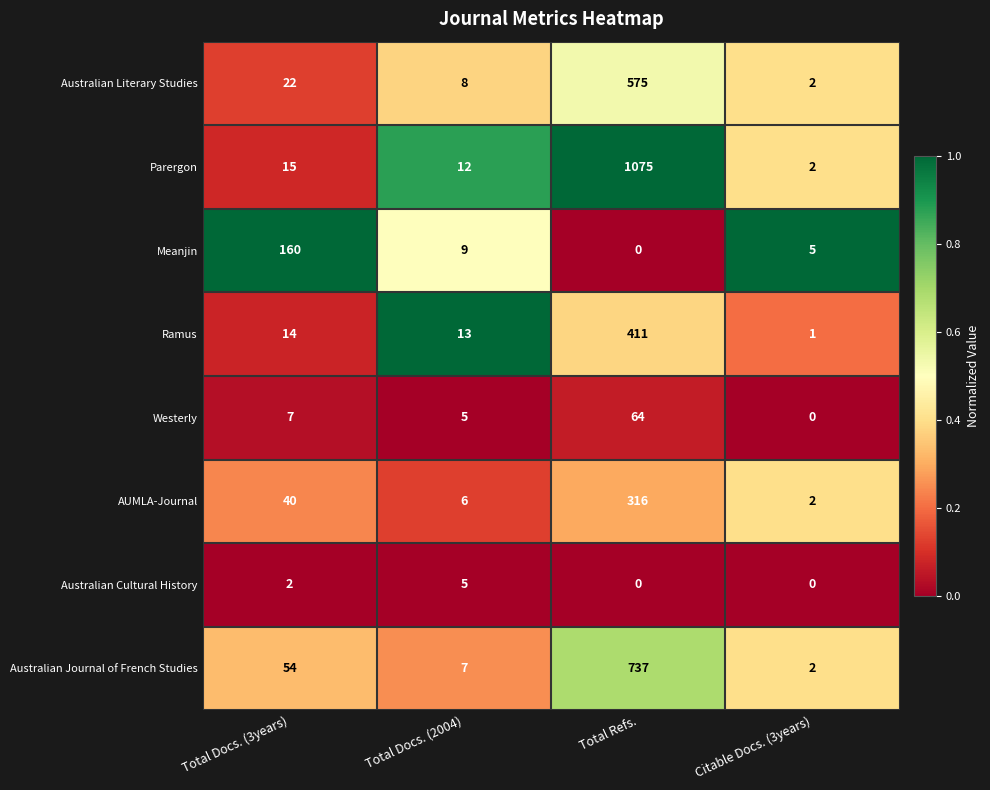

What is the spread (max minus min) of values at Total Refs.?

1075